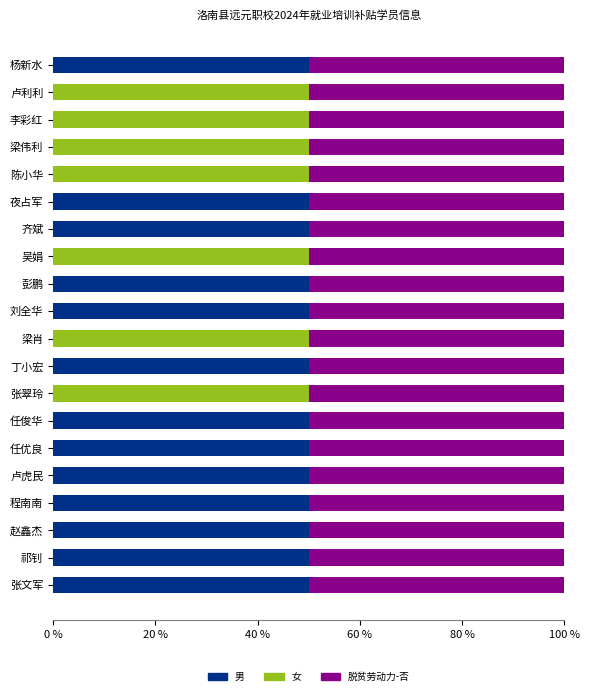

What is the maximum value for 男?

50